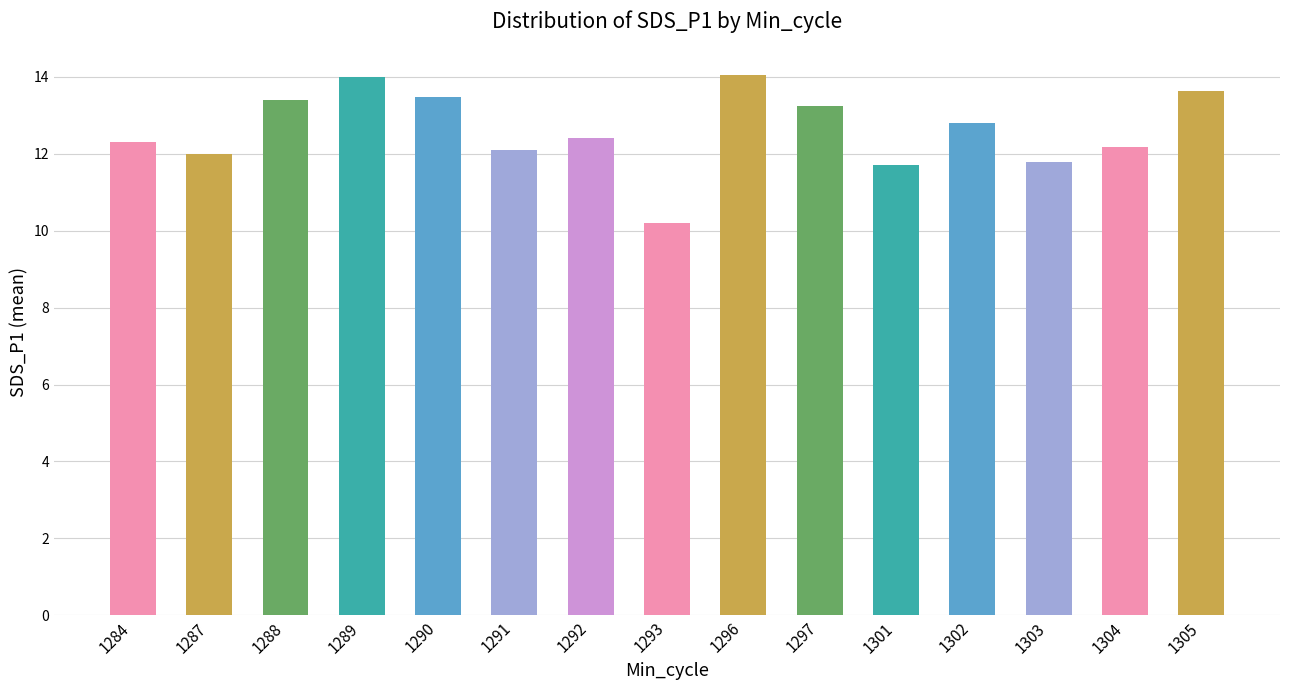

How many bars are there in total?

15